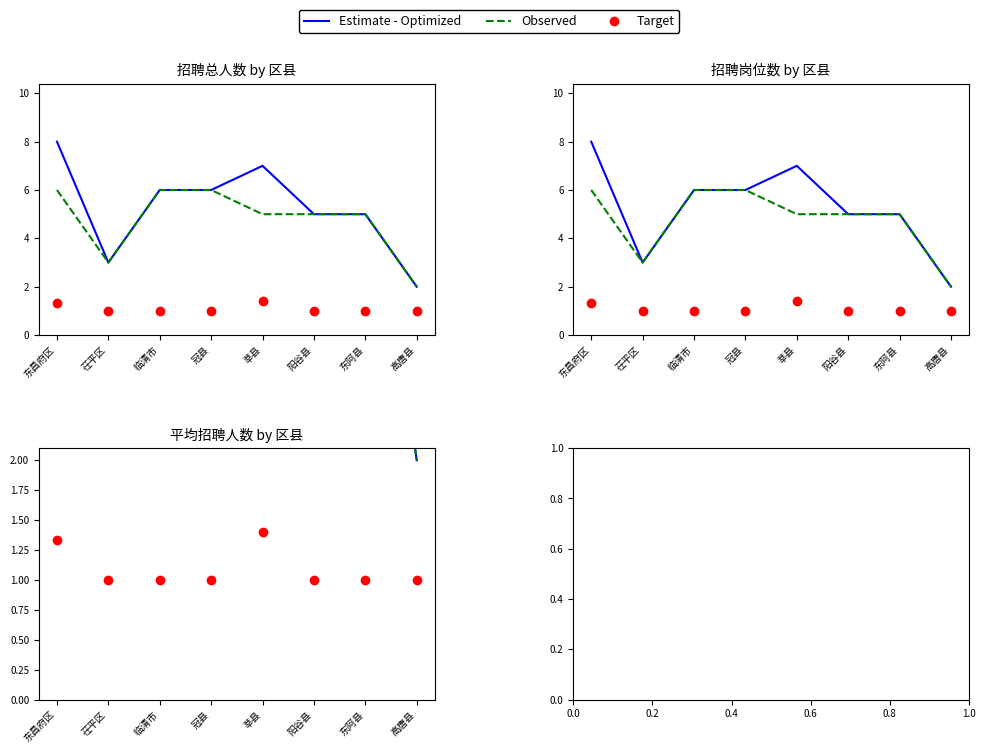

What is the difference between the Observed values at 东昌府区 and 莘县?

1.0